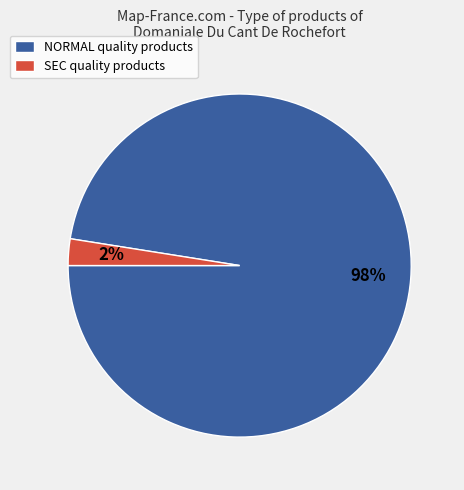

Do SEC quality products and NORMAL quality products together represent more than half of the pie?

Yes